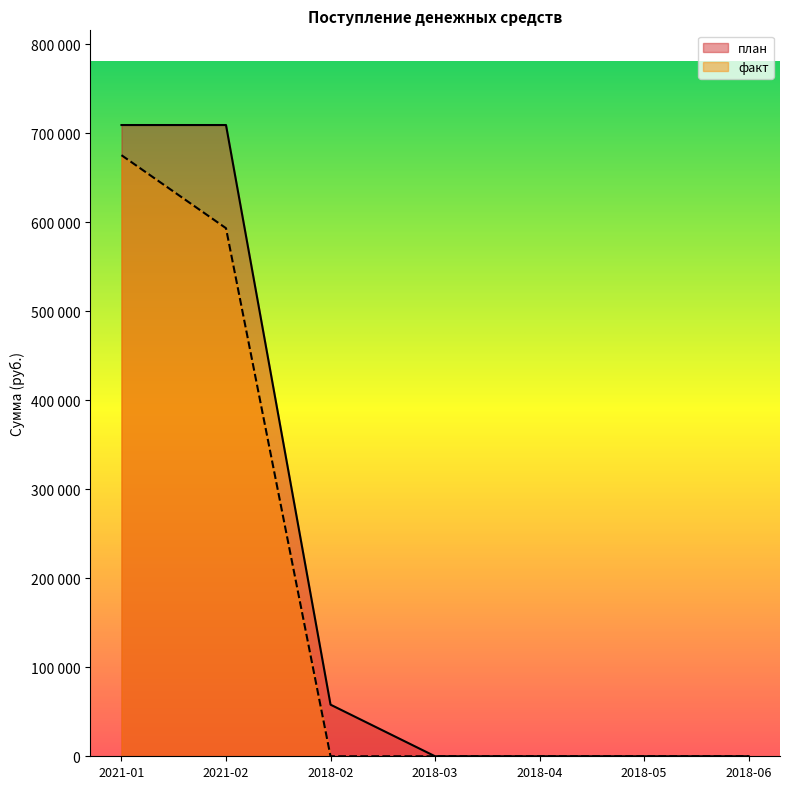

At 2021-01, list the series in order from smallest to largest.

факт, план